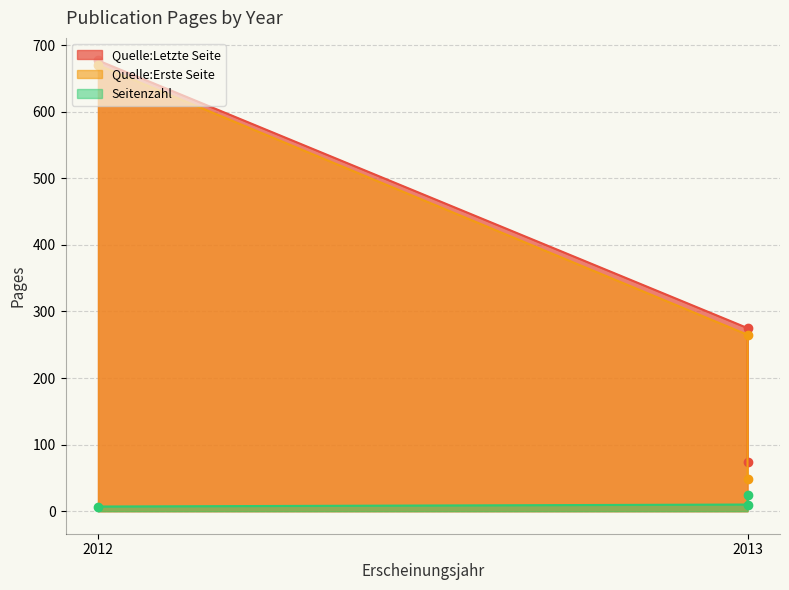

The Quelle:Erste Seite series shows 275 at 2012. True or false?

False